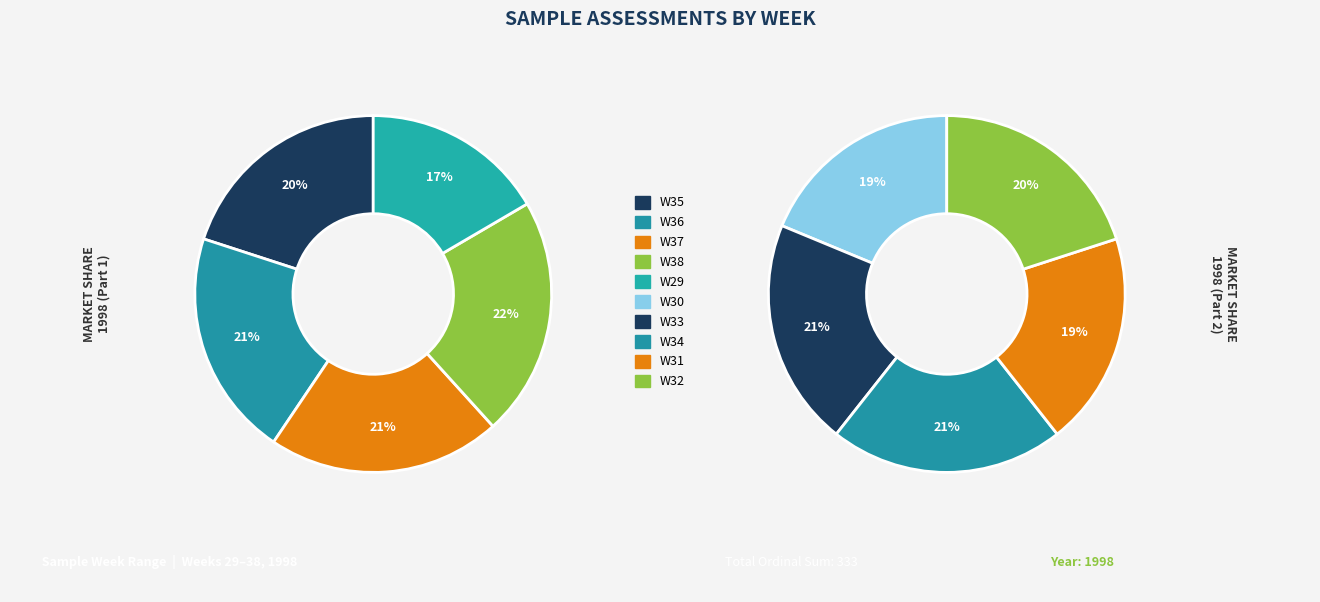

How many segments does this pie chart have?

10